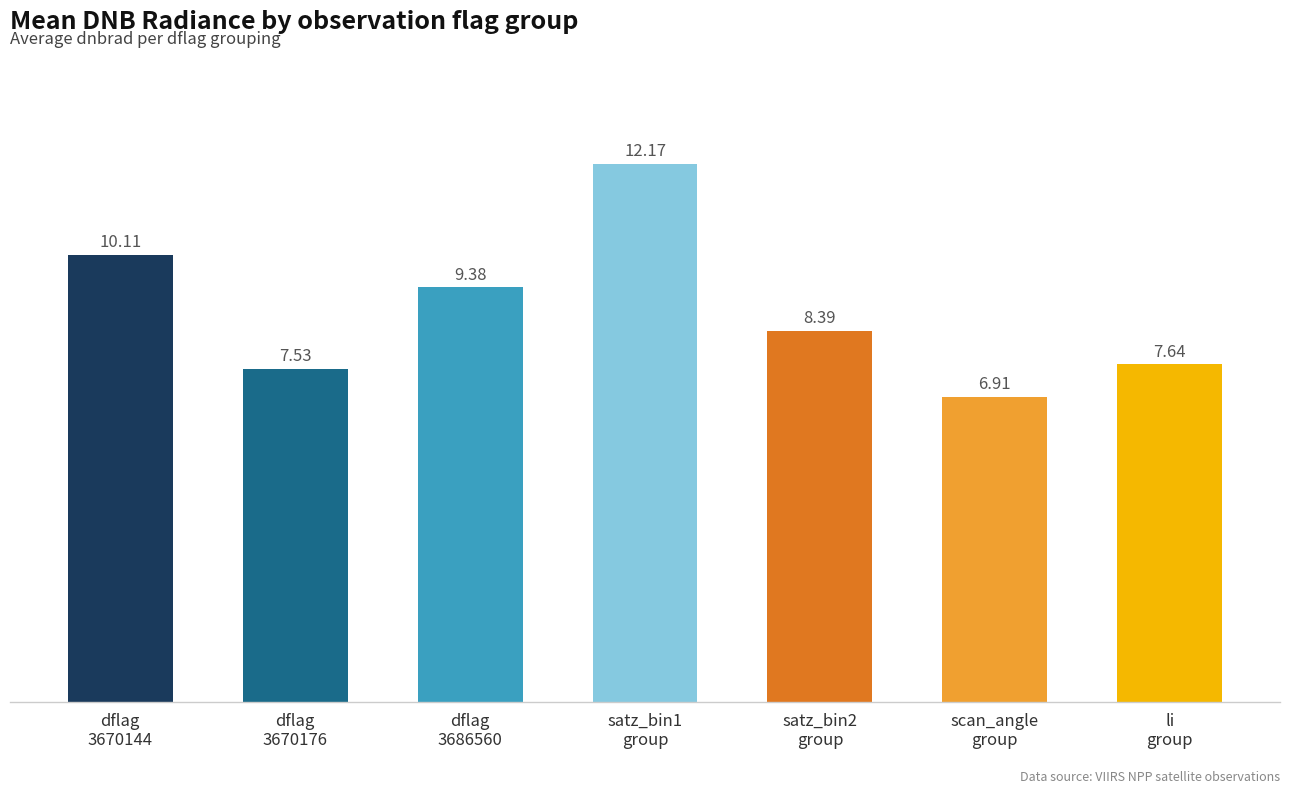

What is the difference between the maximum and second lowest values?

4.6